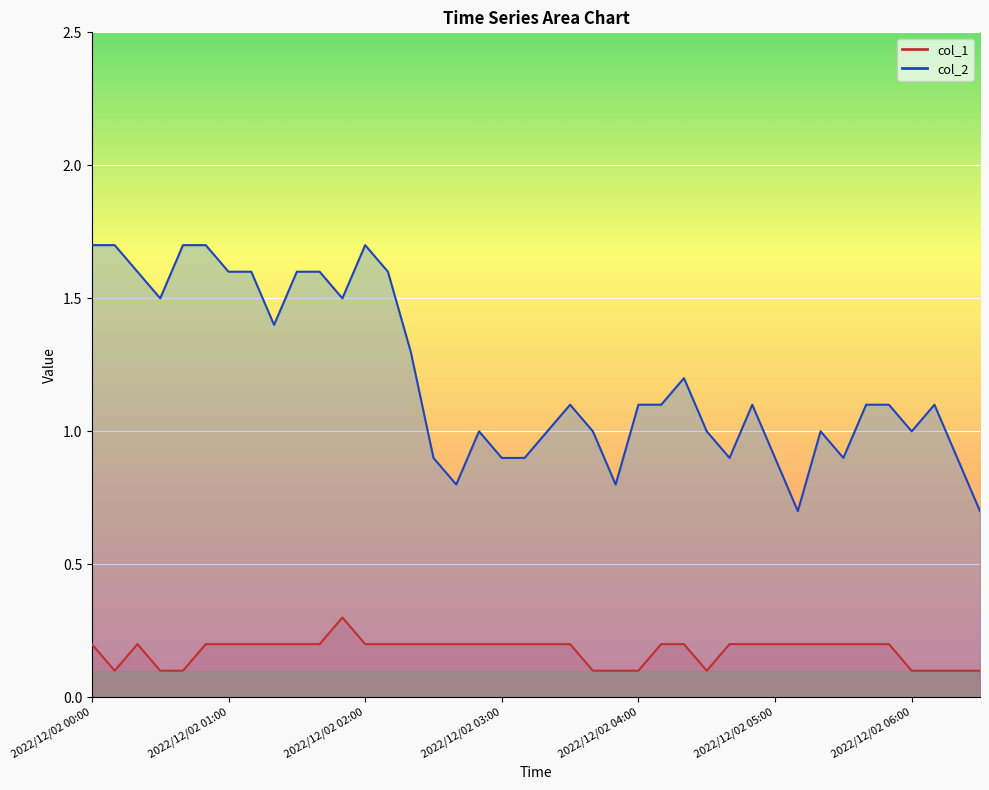

What is the total value across all series at 2022/12/02 00:00?

1.9